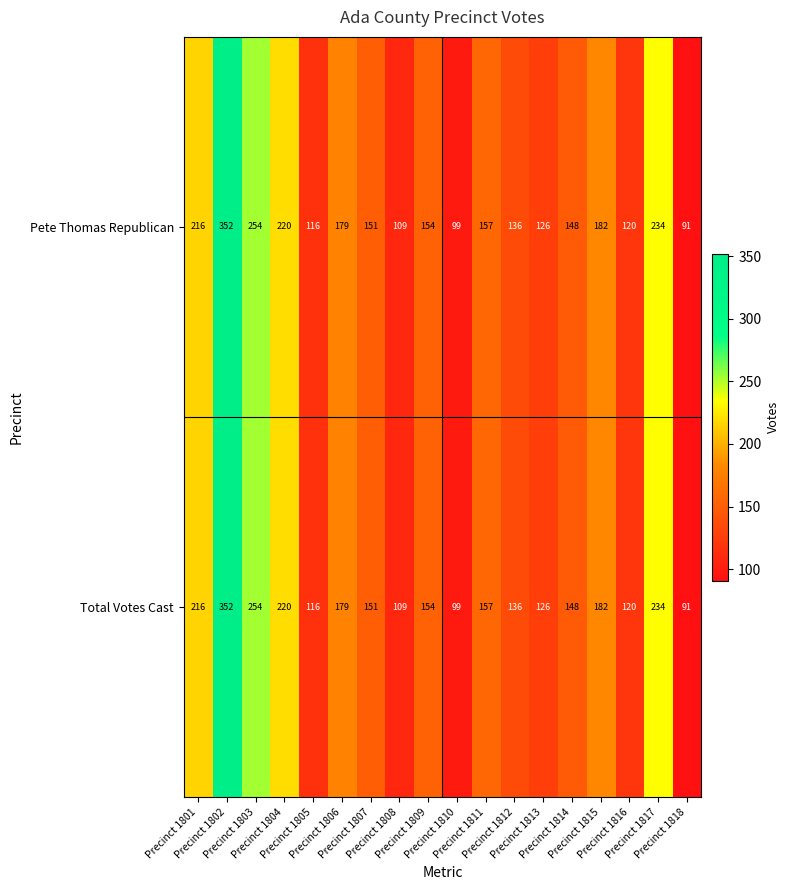

How many values in the Pete Thomas Republican series are below 154?

9